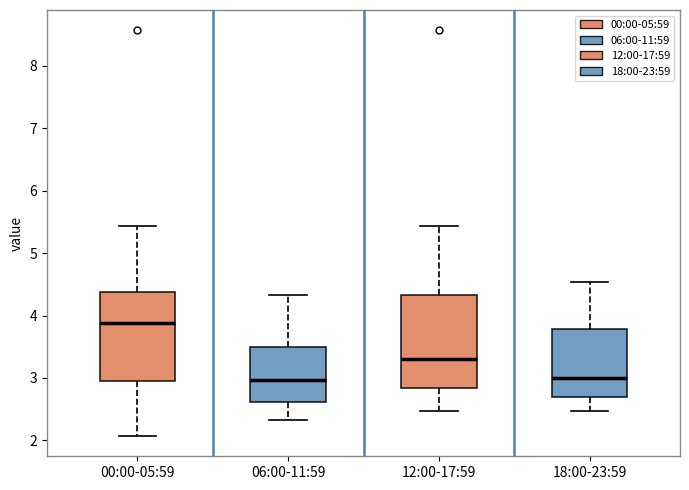

Reading left to right, transcribe this box plot: for each box, give where its median line is, the range the box spans, and where its two whiskers end, as read against the y-axis. The values are not printed on the chart, so give them approximately, as read against the axis.

00:00-05:59: median 3.9, box 3.0 to 4.4, whiskers 2.1 to 5.4
06:00-11:59: median 3.0, box 2.6 to 3.5, whiskers 2.3 to 4.3
12:00-17:59: median 3.3, box 2.8 to 4.3, whiskers 2.5 to 5.4
18:00-23:59: median 3.0, box 2.7 to 3.8, whiskers 2.5 to 4.5